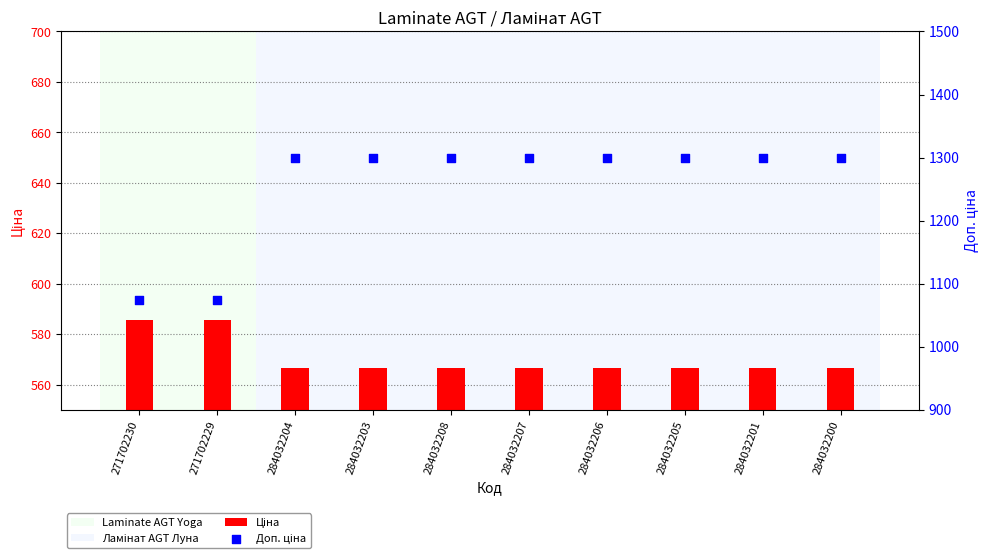

At how many categories does at least one series exceed 1209?

8